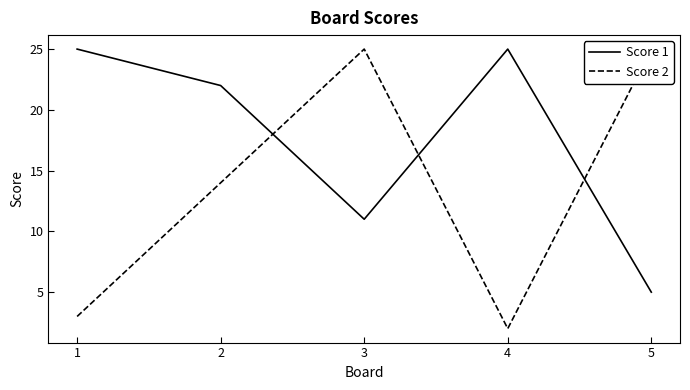

Reading left to right, list all the values displayed in this chart.

Score 1: 1=25	2=22	3=11	4=25	5=5
Score 2: 1=3	2=14	3=25	4=2	5=25